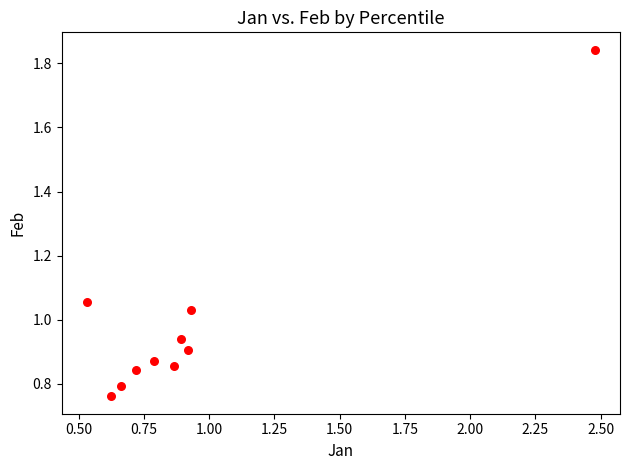

What is the range of X values (max minus min)?

1.9